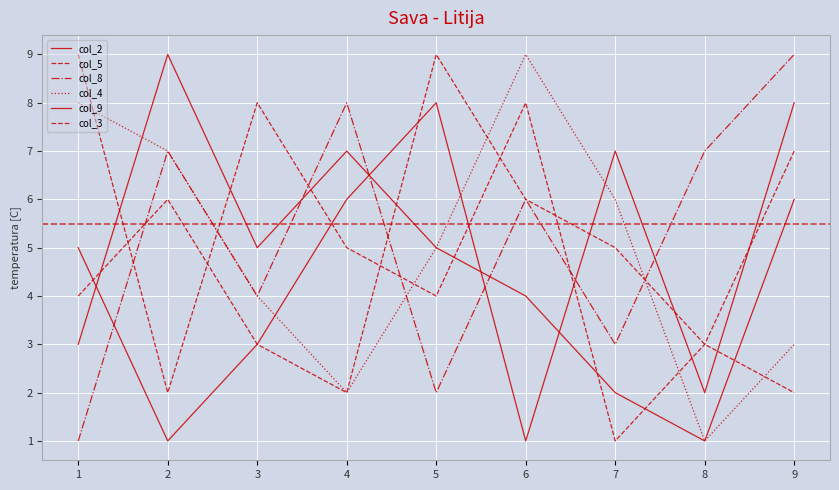

Reading left to right, list all the values displayed in this chart.

col_2: 1=5	2=1	3=3	4=6	5=8	6=1	7=7	8=2	9=8
col_5: 1=4	2=6	3=3	4=2	5=9	6=6	7=5	8=3	9=2
col_8: 1=1	2=7	3=4	4=8	5=2	6=6	7=3	8=7	9=9
col_4: 1=8	2=7	3=4	4=2	5=5	6=9	7=6	8=1	9=3
col_9: 1=3	2=9	3=5	4=7	5=5	6=4	7=2	8=1	9=6
col_3: 1=9	2=2	3=8	4=5	5=4	6=8	7=1	8=3	9=7